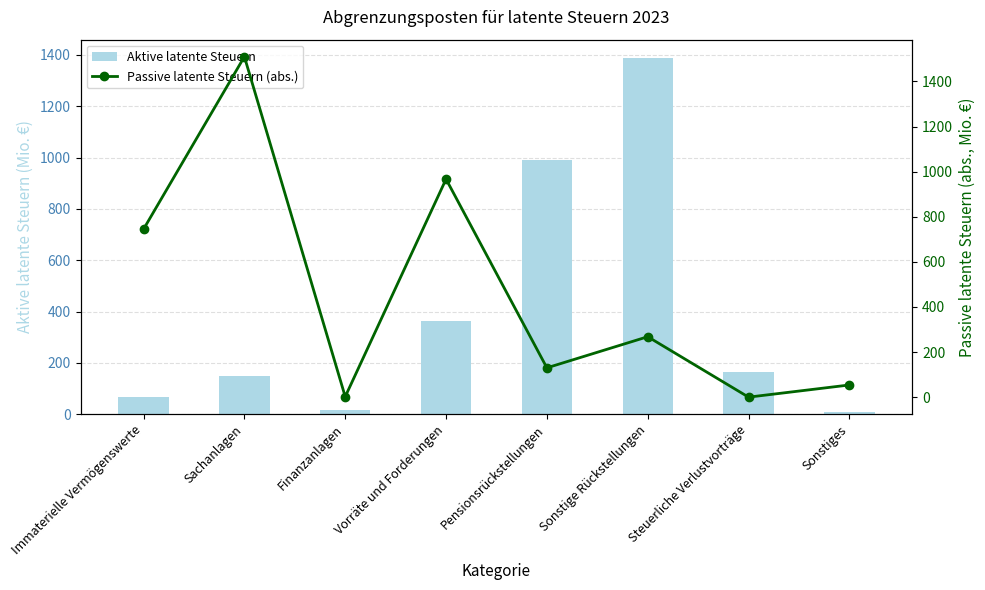

At which label is Aktive latente Steuern closest to 699?

Pensionsrückstellungen